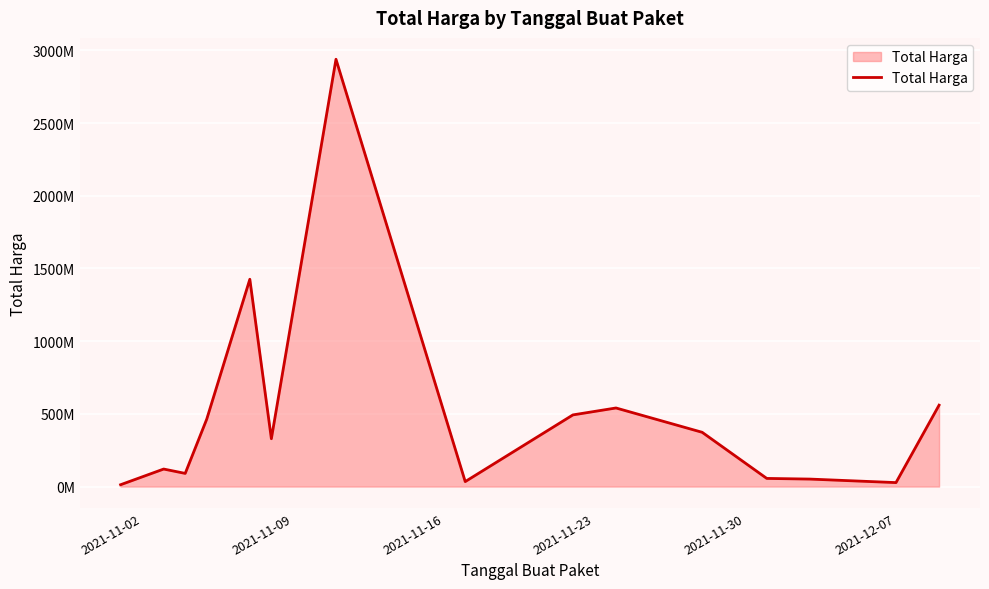

How many points are higher than both their immediate neighbors (excluding endpoints)?

4